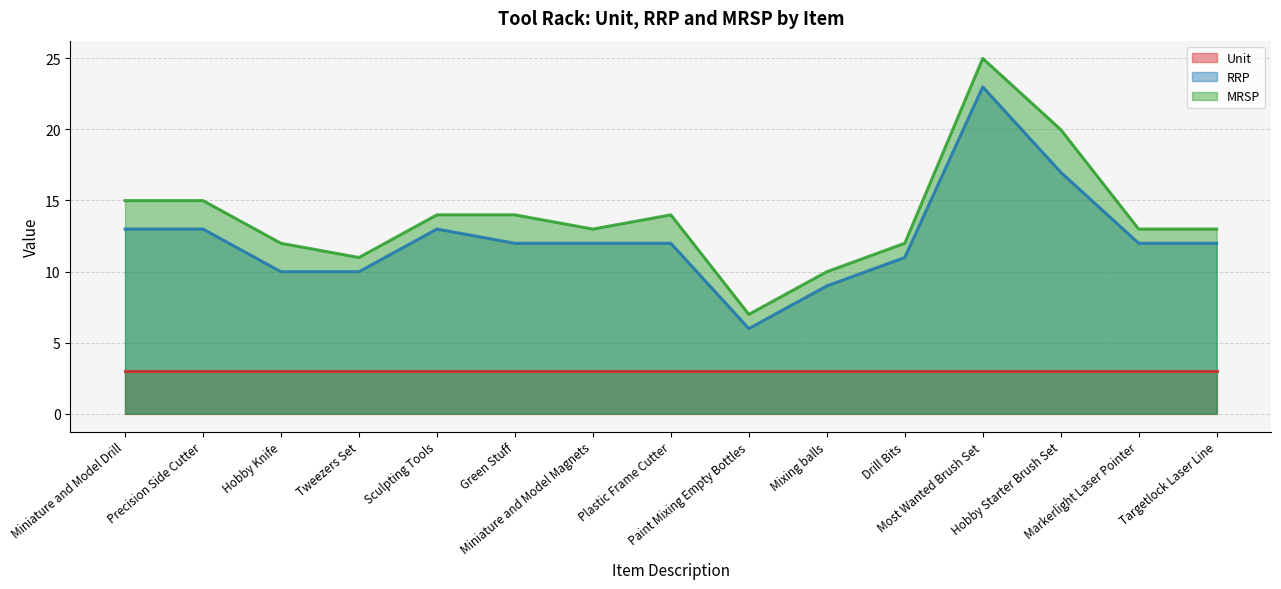

Does the chart display data point markers on the line(s)?

No